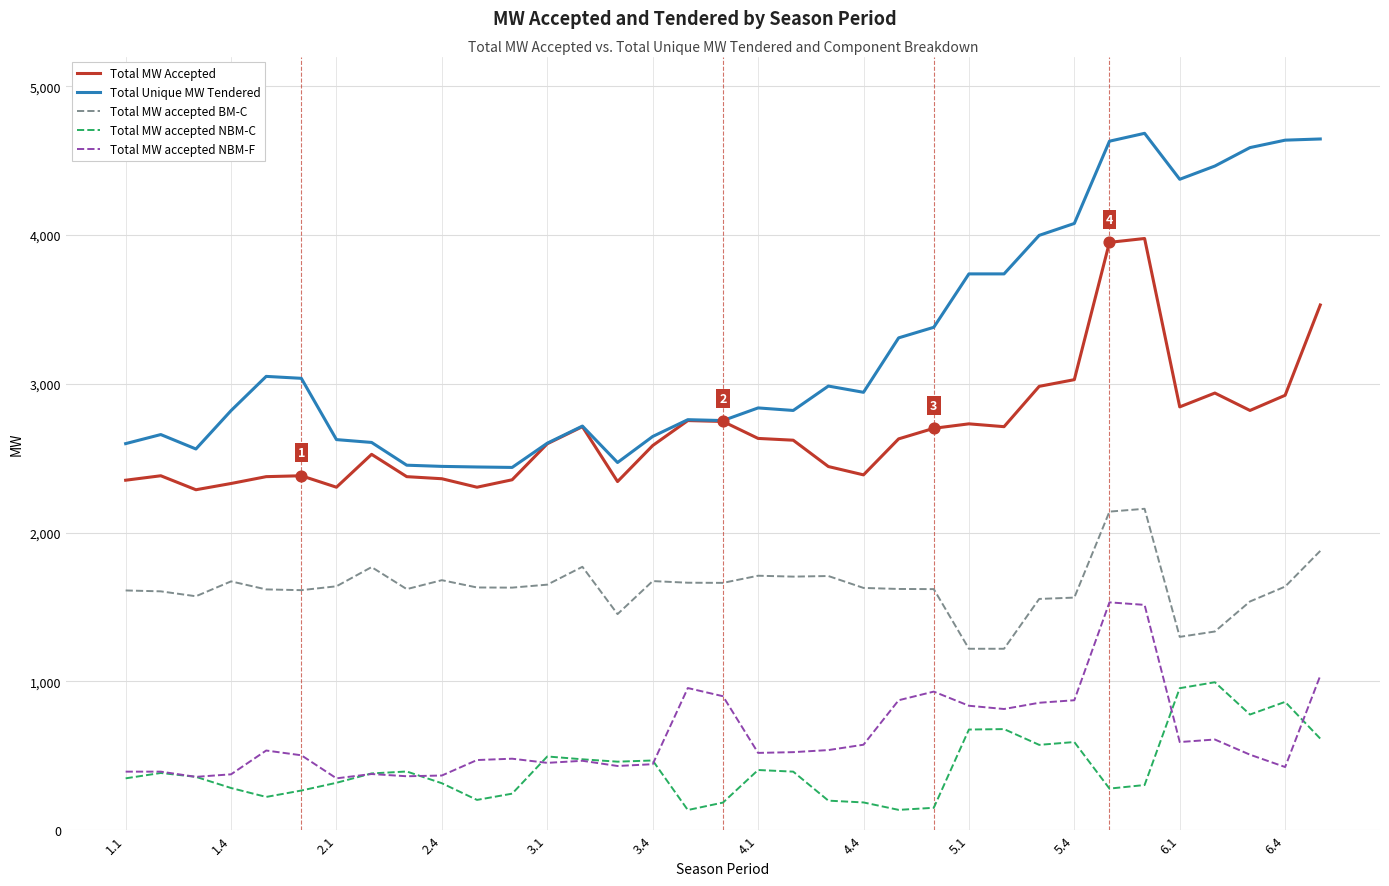

Which series has the widest spread of values?

Total Unique MW Tendered